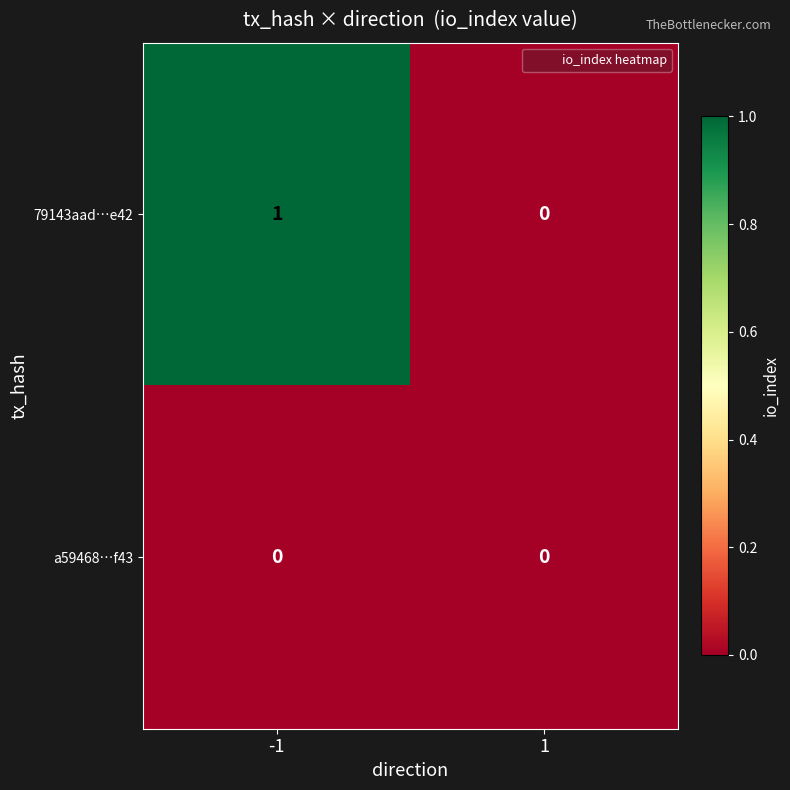

Which series has the widest spread of values?

79143aad…e42